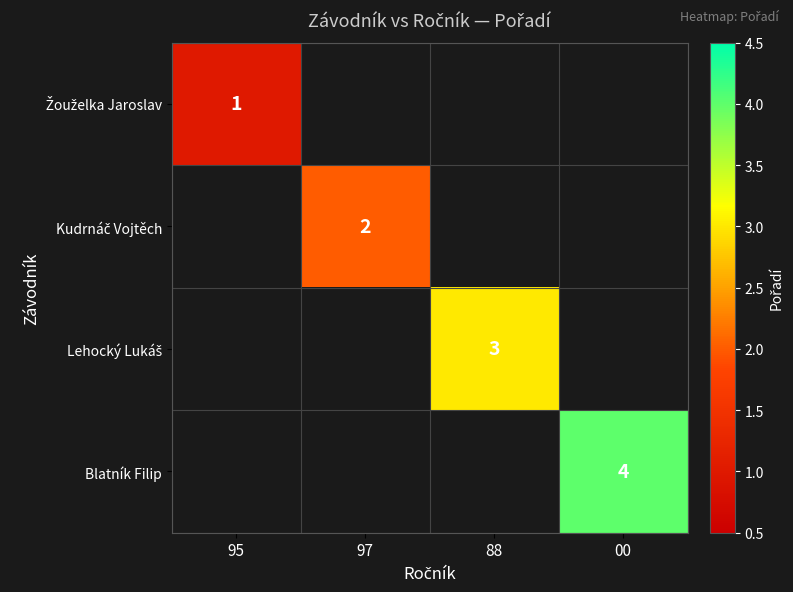

Which series has the widest spread of values?

Žouželka Jaroslav